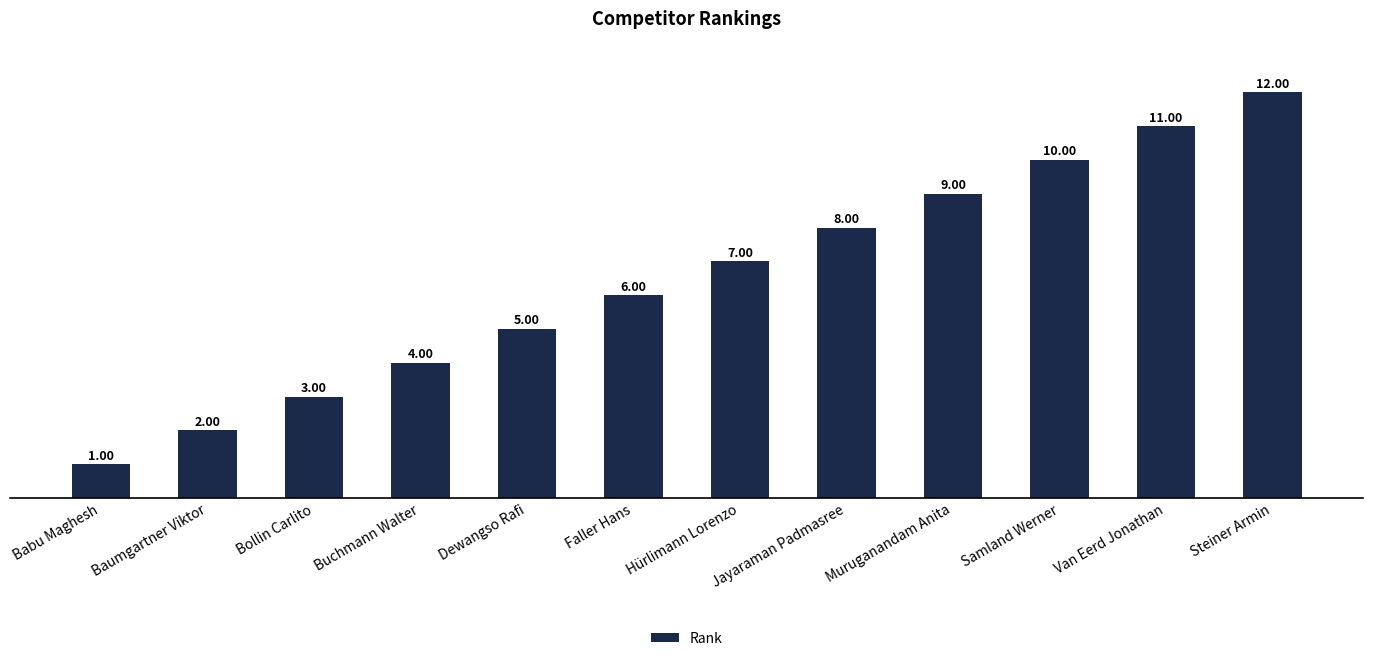

At which label is the value closest to 6?

Faller Hans